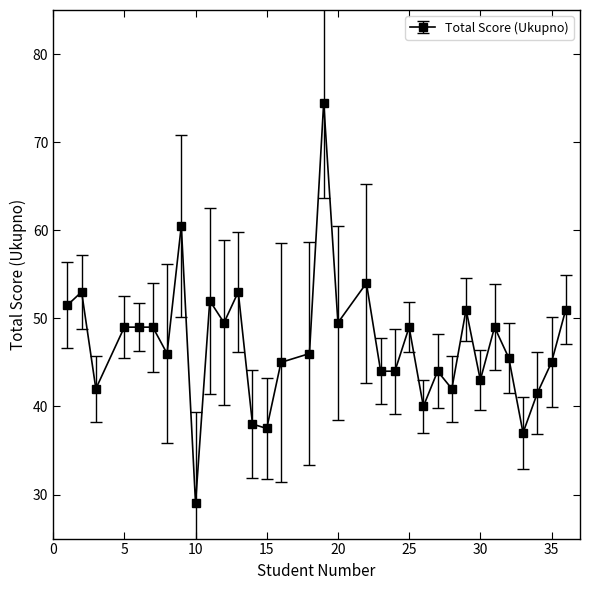

What is the difference between the second highest and second lowest values?

23.5